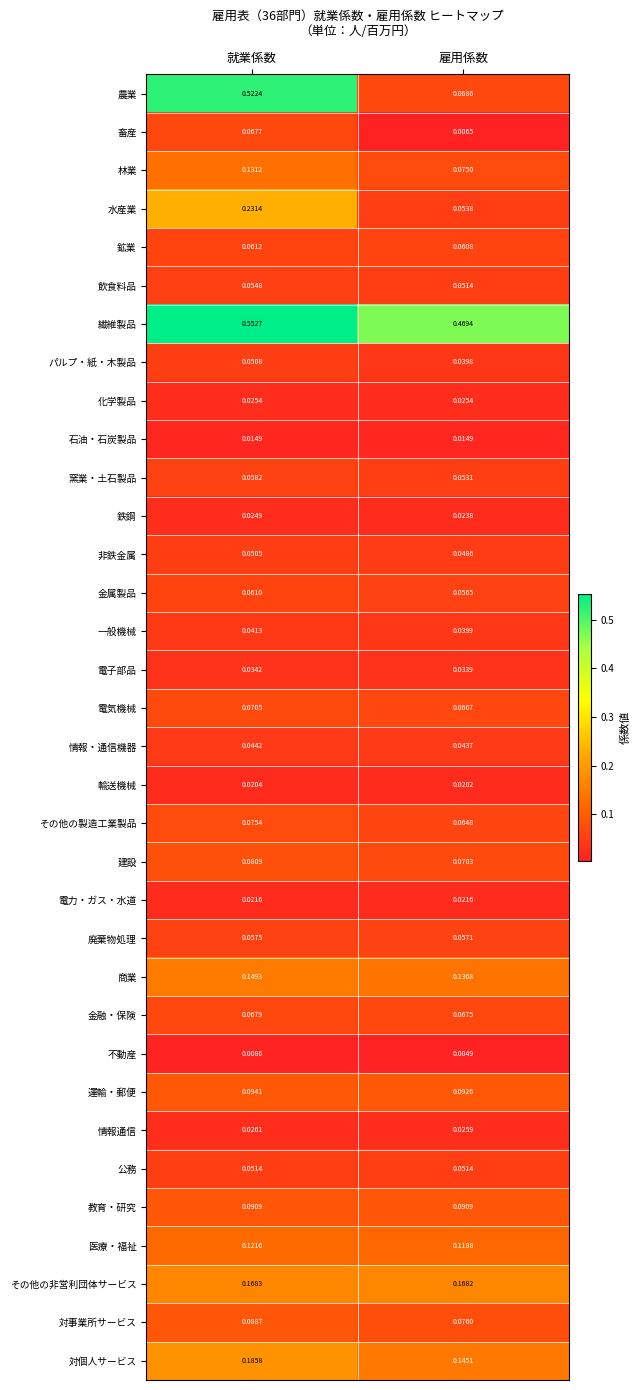

At which category is the sum across all series the highest?

就業係数